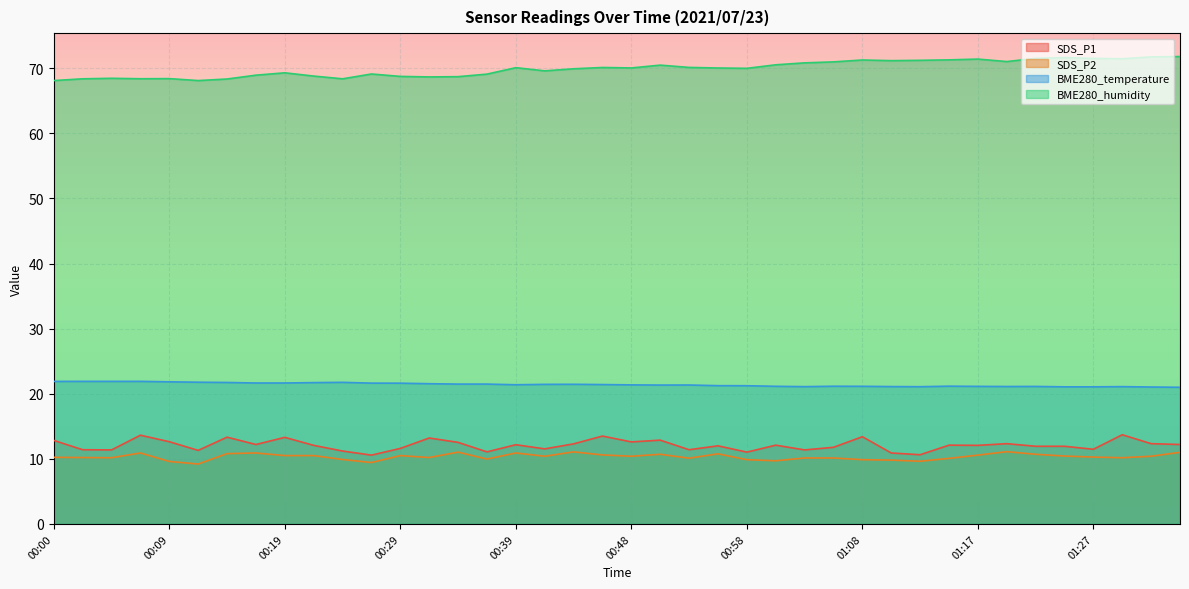

What is the value of the BME280_temperature point at the 4th from the left?

21.9